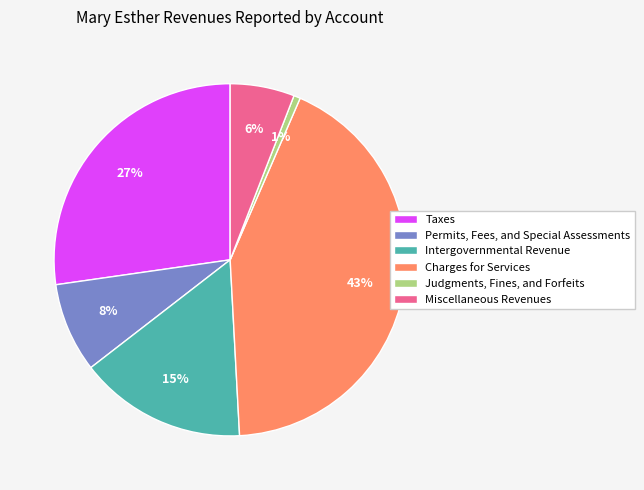

To the nearest percent, what is the difference between the largest and smallest slice percentages?

42%